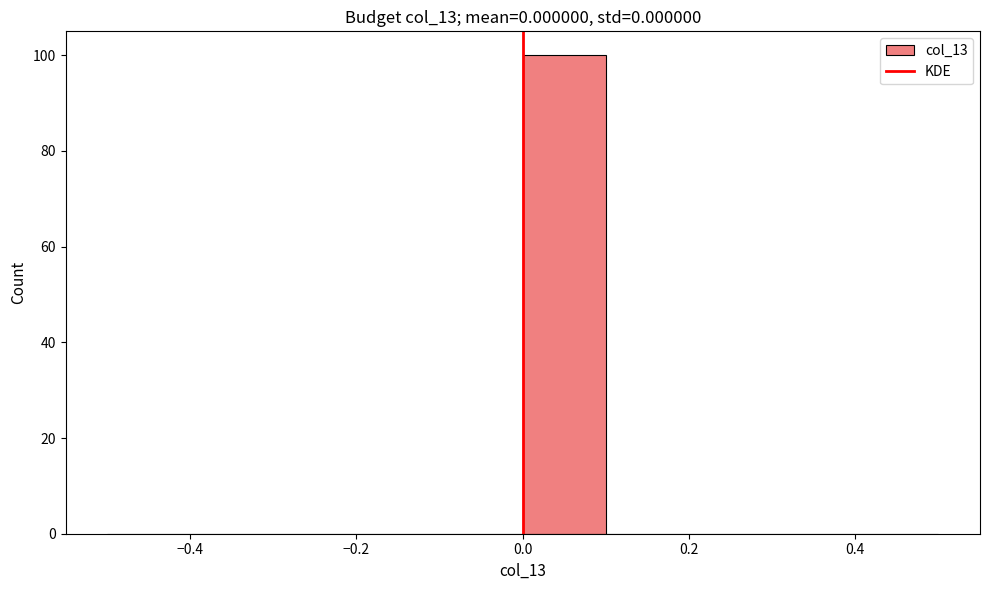

How tall is the bar that spans 0.0 to 0.1 on the x-axis? The values are not printed on the chart, so give them approximately, as read against the axis.

100